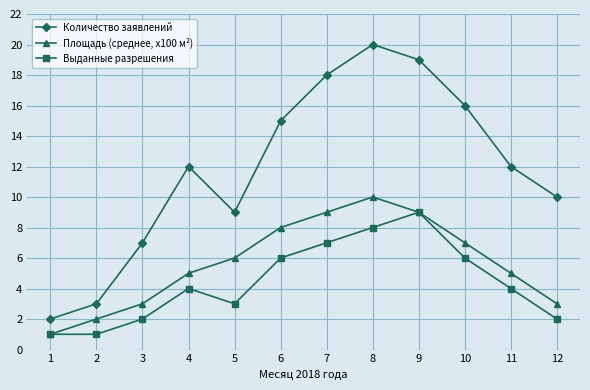

At which label does Площадь (среднее, x100 м²) reach its peak?

8